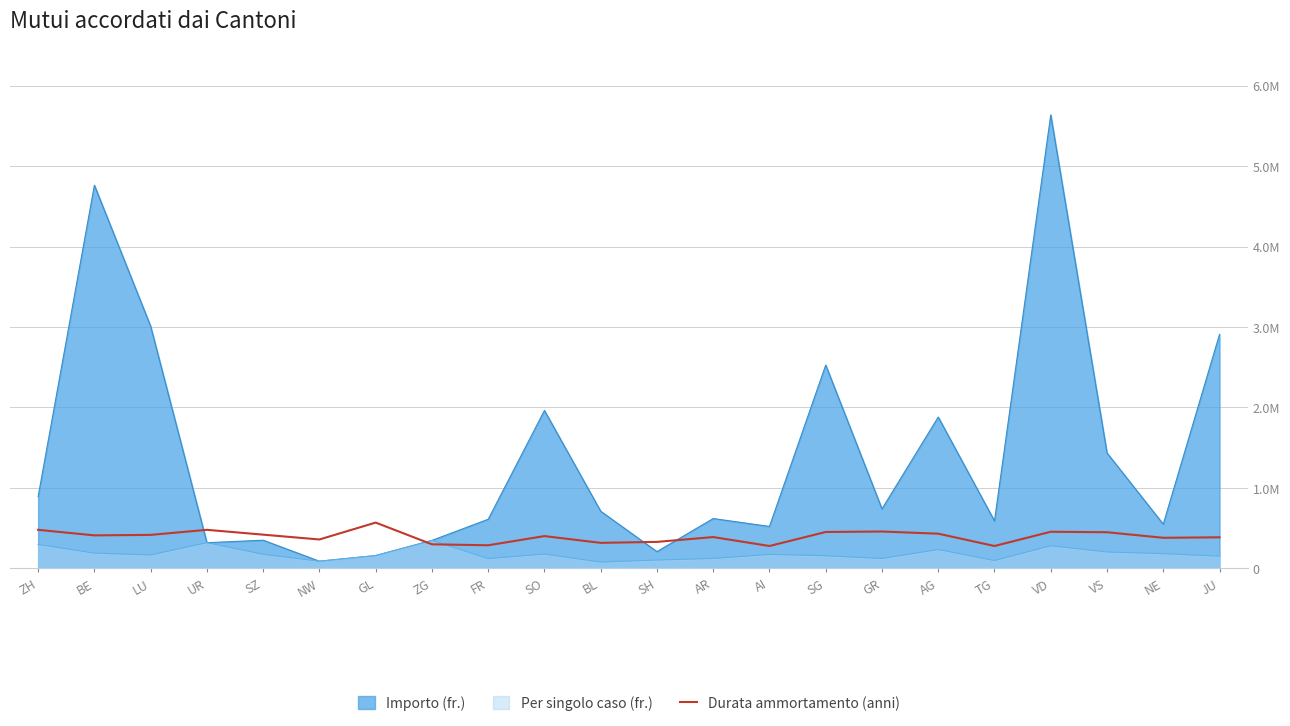

Reading left to right, what are all the values shown in this chart?

ZH=480000	BE=411000	LU=417000	UR=480000	SZ=420000	NW=360000	GL=570000	ZG=300000	FR=288000	SO=402000	BL=318000	SH=330000	AR=390000	AI=279000	SG=453000	GR=459000	AG=432000	TG=279000	VD=456000	VS=450000	NE=381000	JU=387000